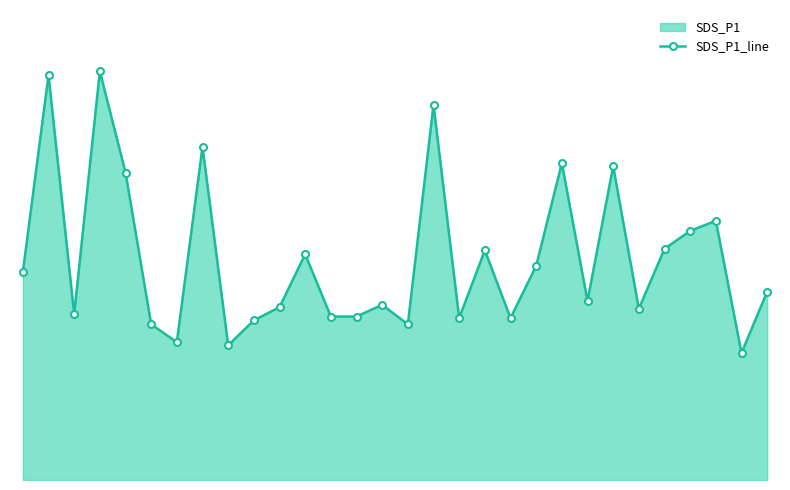

How many interior local valleys (lower than both neighbors) does the data have?

9